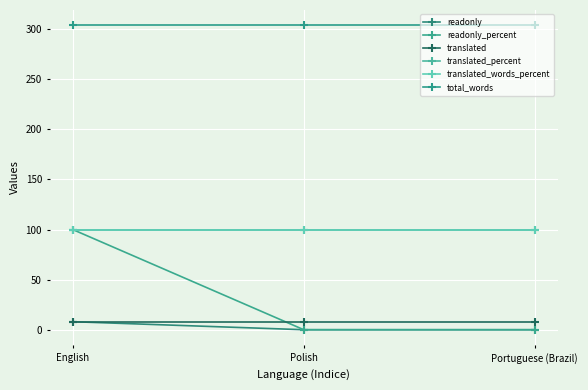

Is this an area chart (filled region under the line)?

No